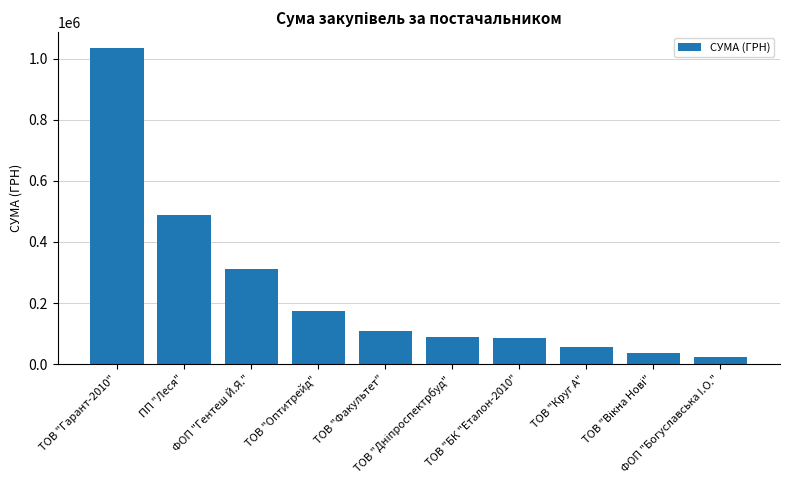

What is the sum of all values?

2409525.7